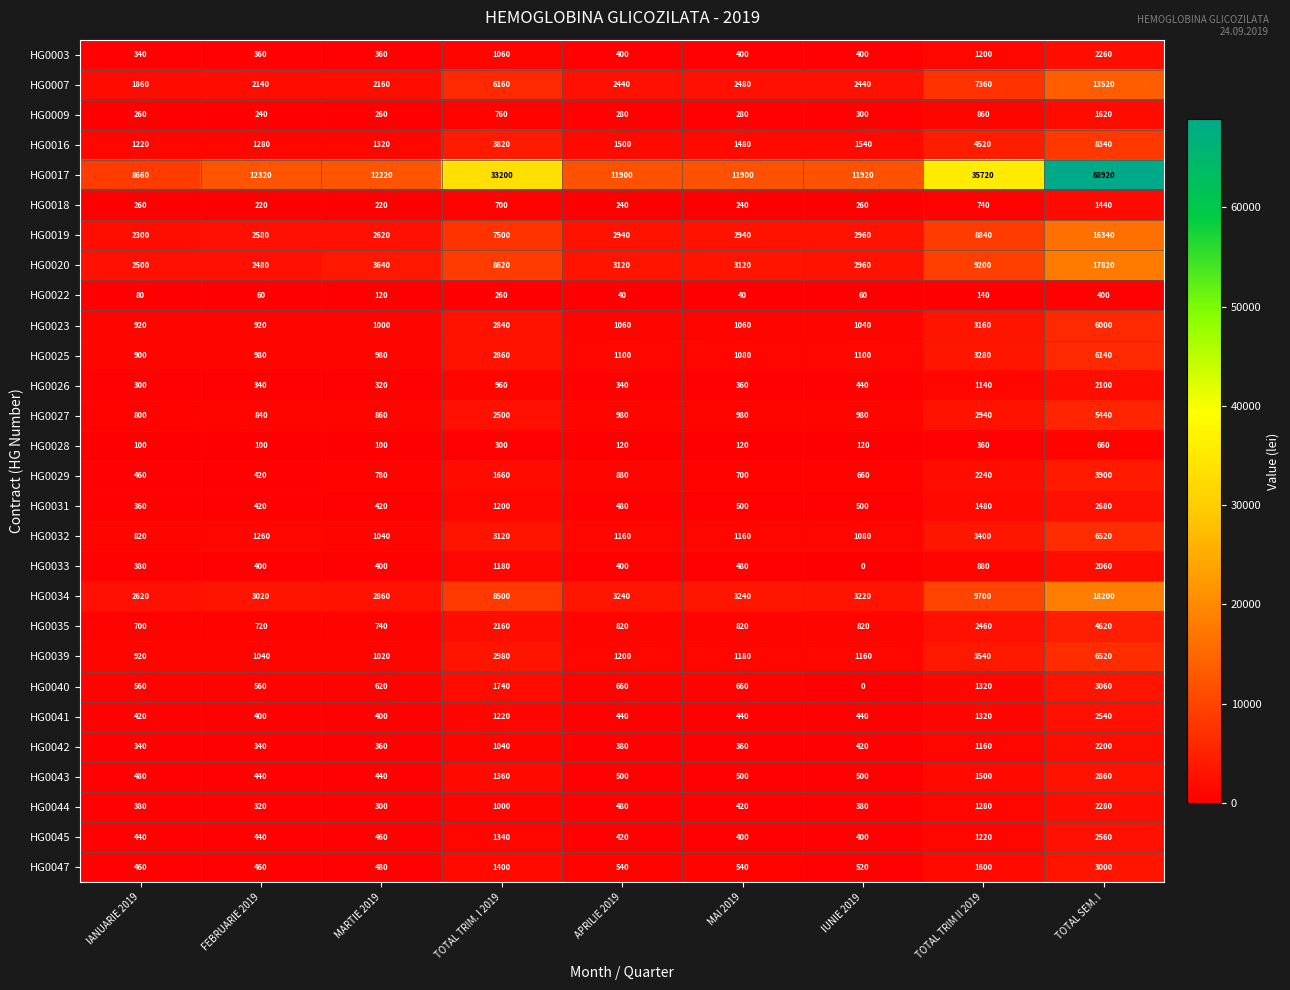

What is the sum of all HG0016 values?

25020